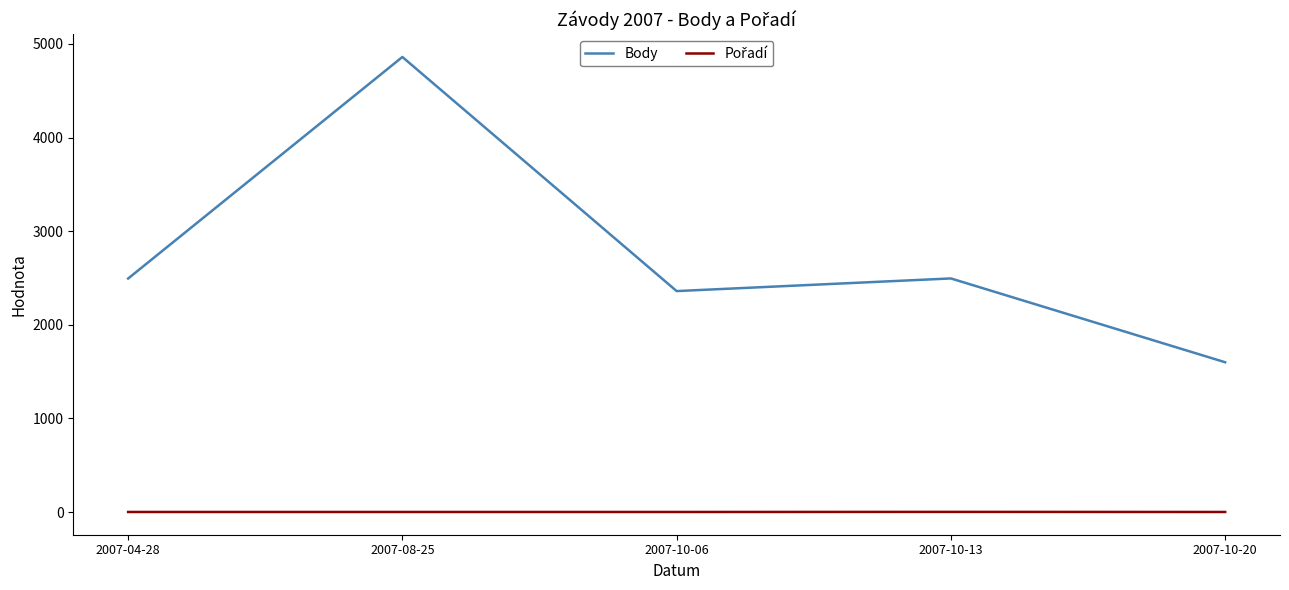

At which category is the sum across all series the highest?

2007-08-25